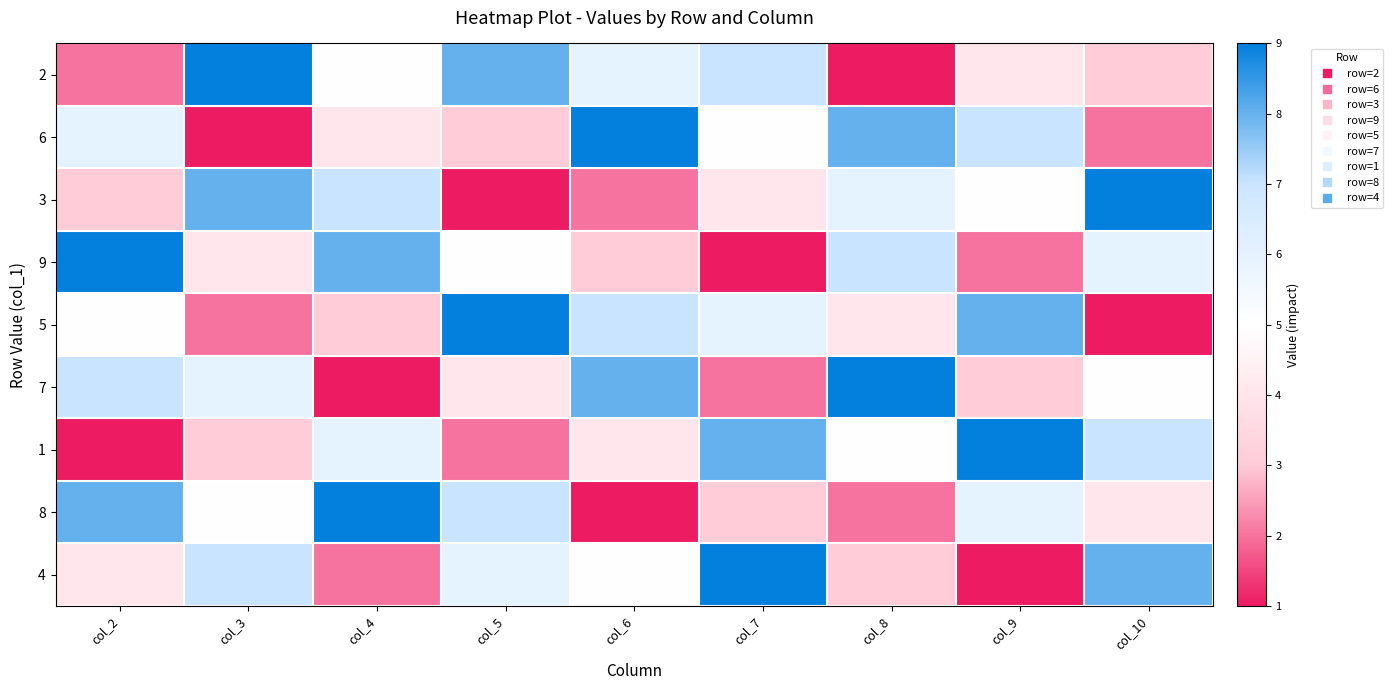

Which has a higher value, col_9 or col_6?

col_6